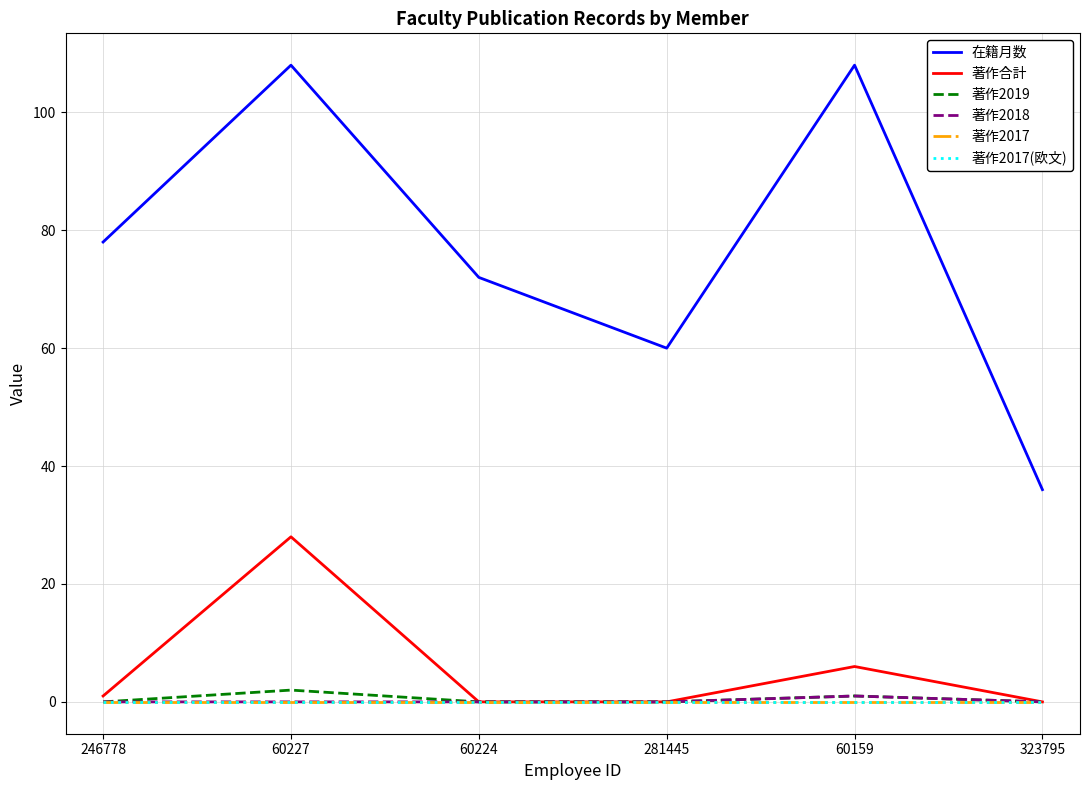

True or false: 在籍月数 and 著作2018 cross at least once.

False